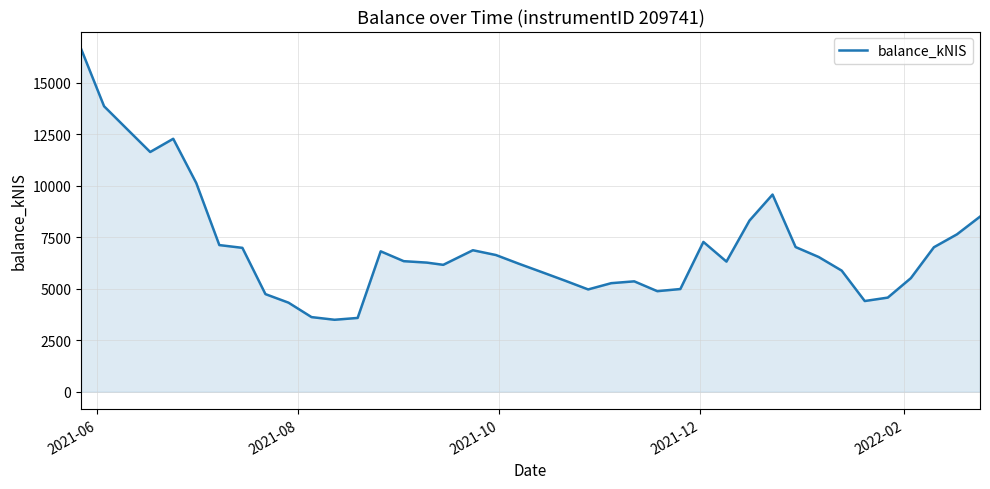

What is the difference between the maximum and minimum values?

13150.8